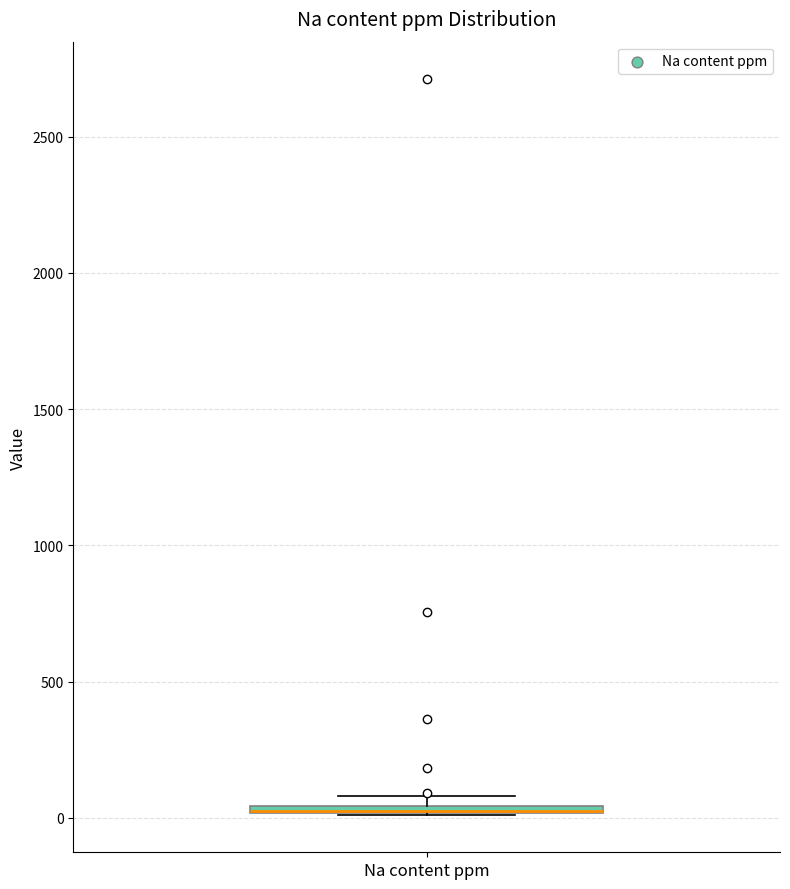

Where is the upper edge of the box for Na content ppm on the y-axis? The values are not printed on the chart, so give them approximately, as read against the axis.

50